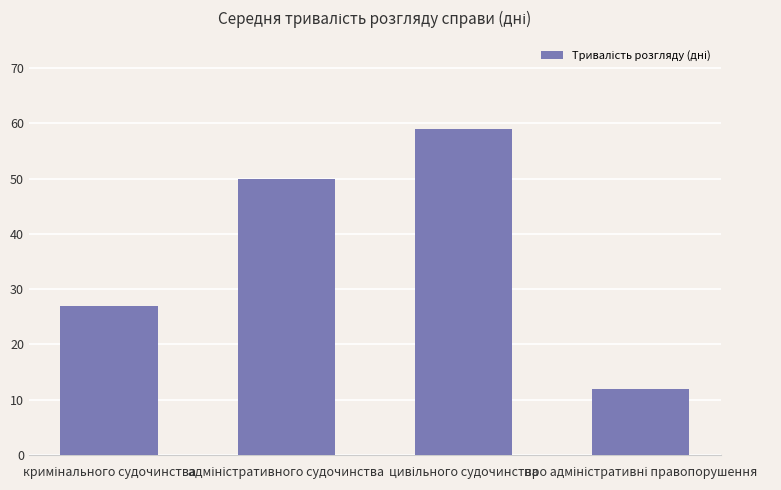

What is the value of the 1st bar from the left?

27